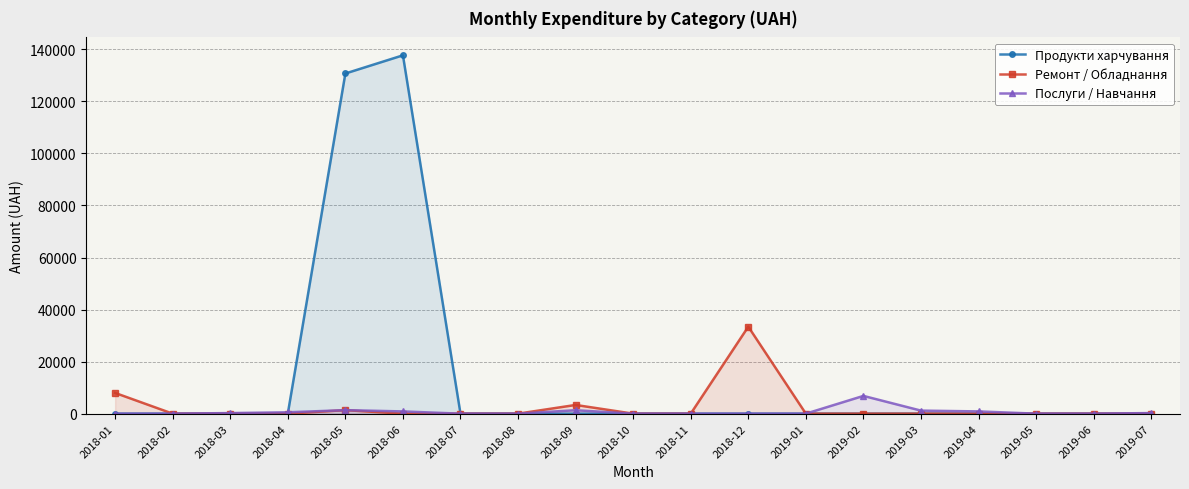

True or false: Ремонт / Обладнання has a value of 20100.6 at 2019-04.

False